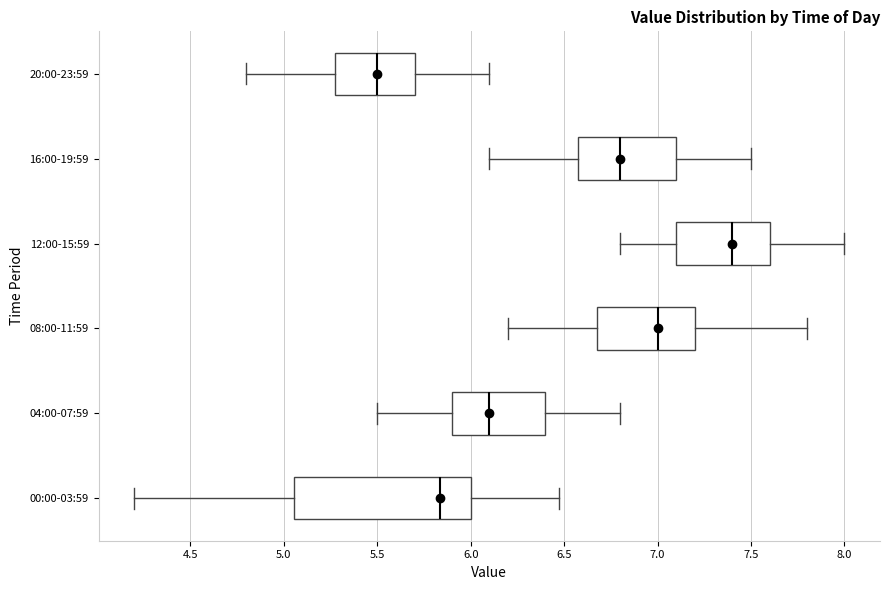

Where does the left whisker of the box for 12:00-15:59 end on the x-axis? The values are not printed on the chart, so give them approximately, as read against the axis.

6.80